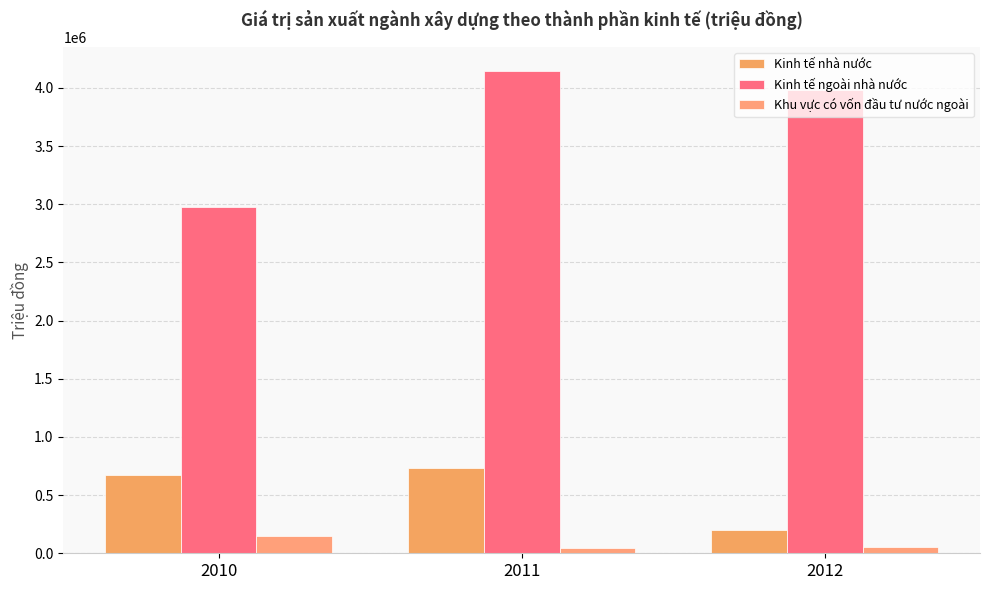

What is the minimum value for Kinh tế ngoài nhà nước?

2977788